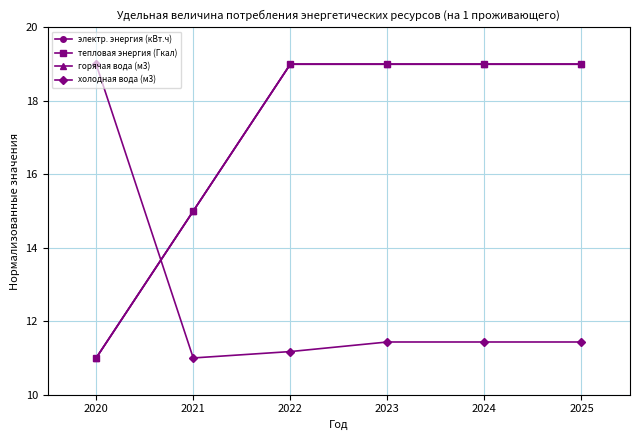

Which series changed the most between 2024 and 2025?

электр. энергия (кВт.ч)